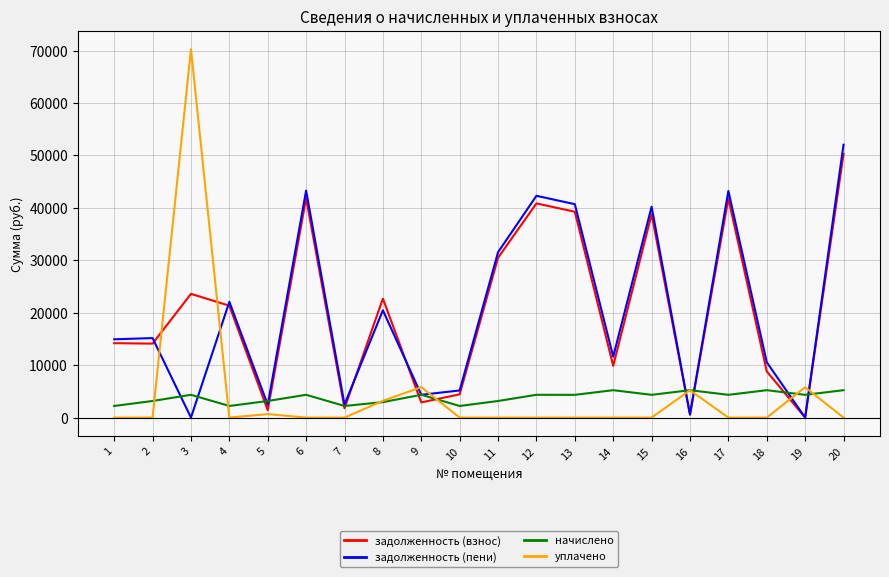

True or false: начислено and задолженность (пени) cross at least once.

True